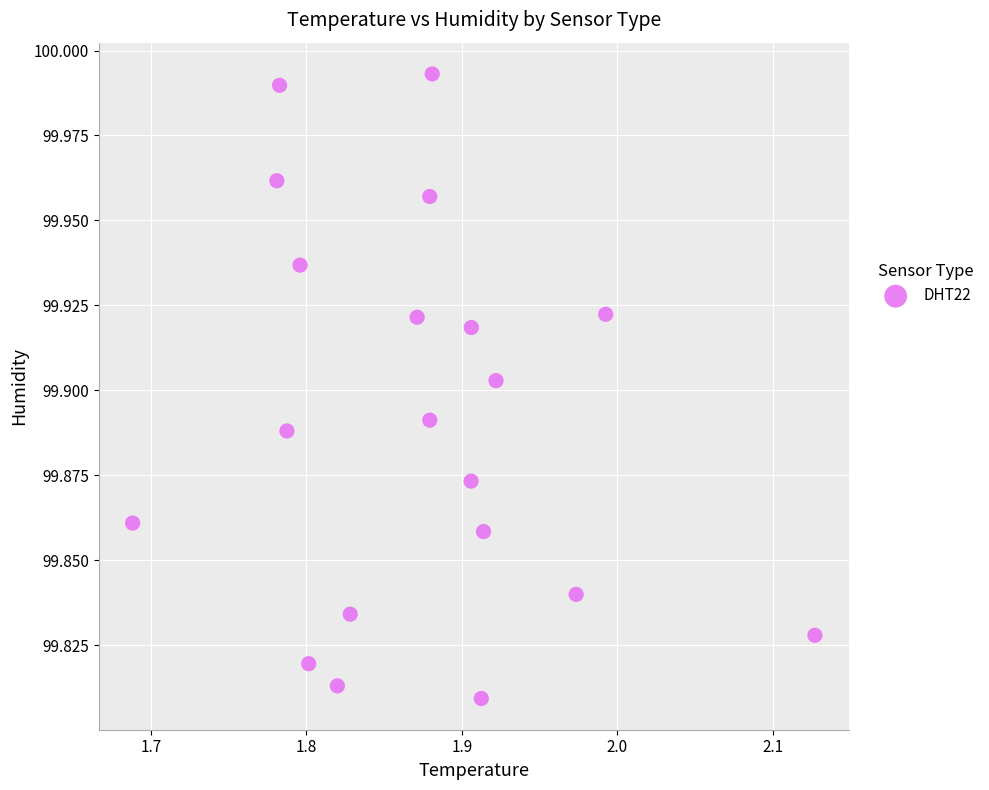

What is the range of X values (max minus min)?

0.4